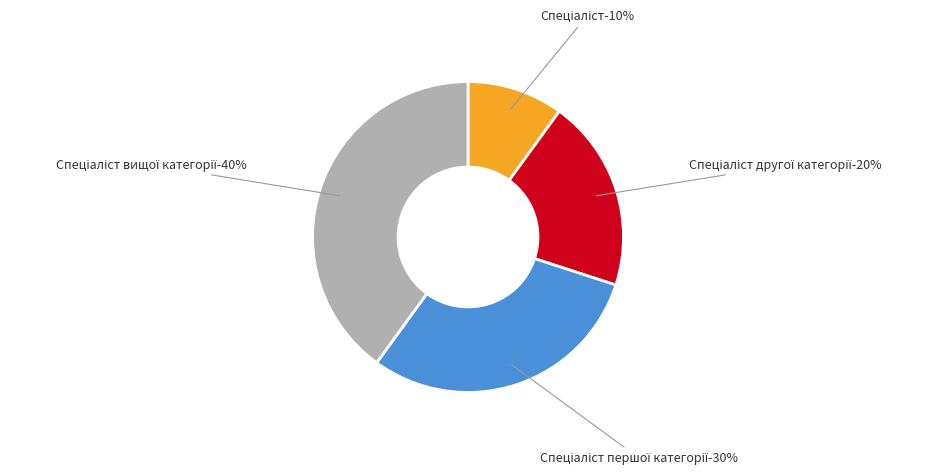

Rank the categories by value from lowest to highest.

Спеціаліст, Спеціаліст другої категорії, Спеціаліст першої категорії, Спеціаліст вищої категорії